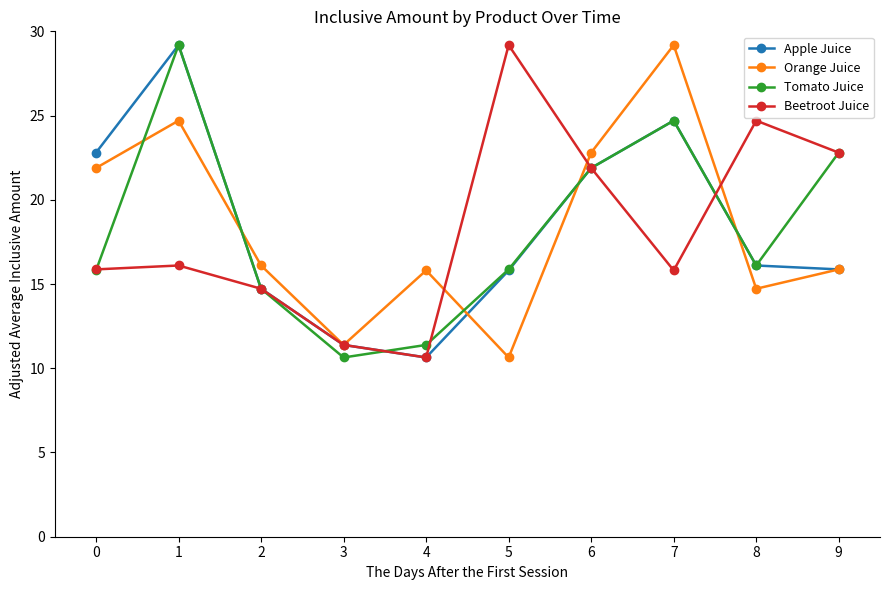

At which label does Beetroot Juice reach its minimum?

4